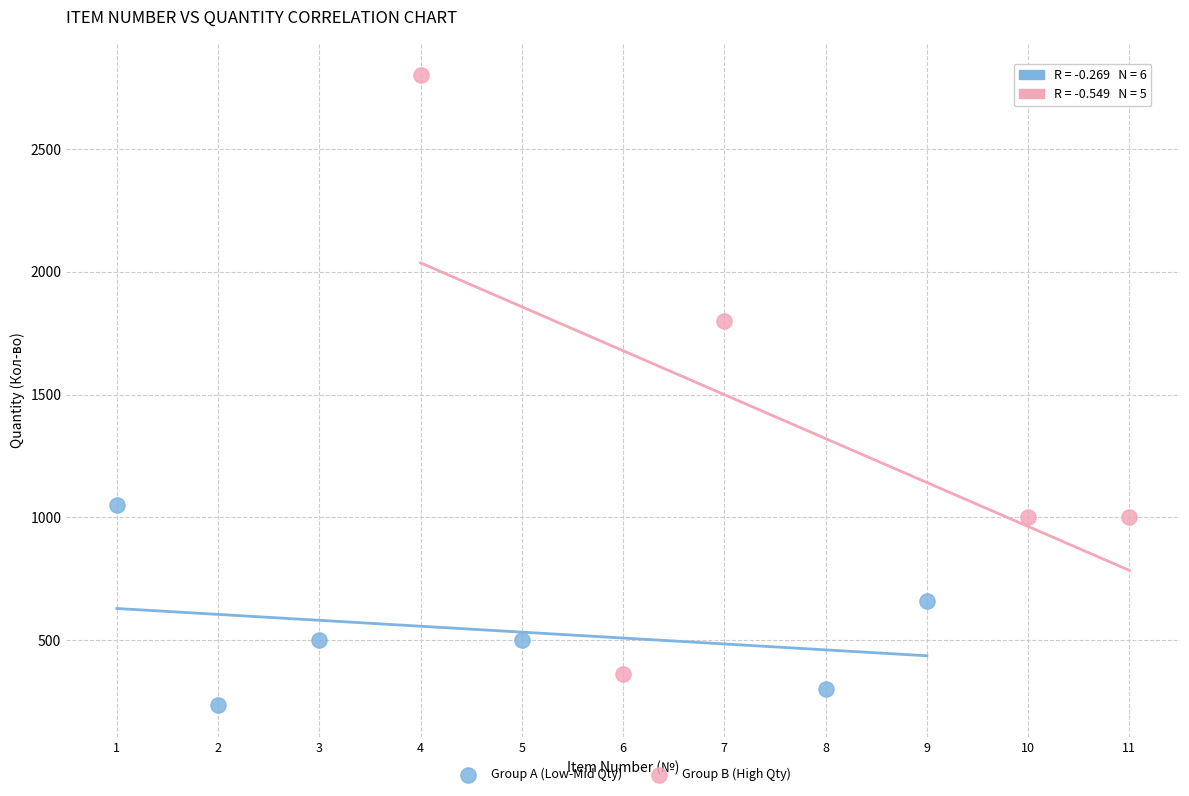

Which series contains the lowest Y value?

Group A (Low-Mid Qty)